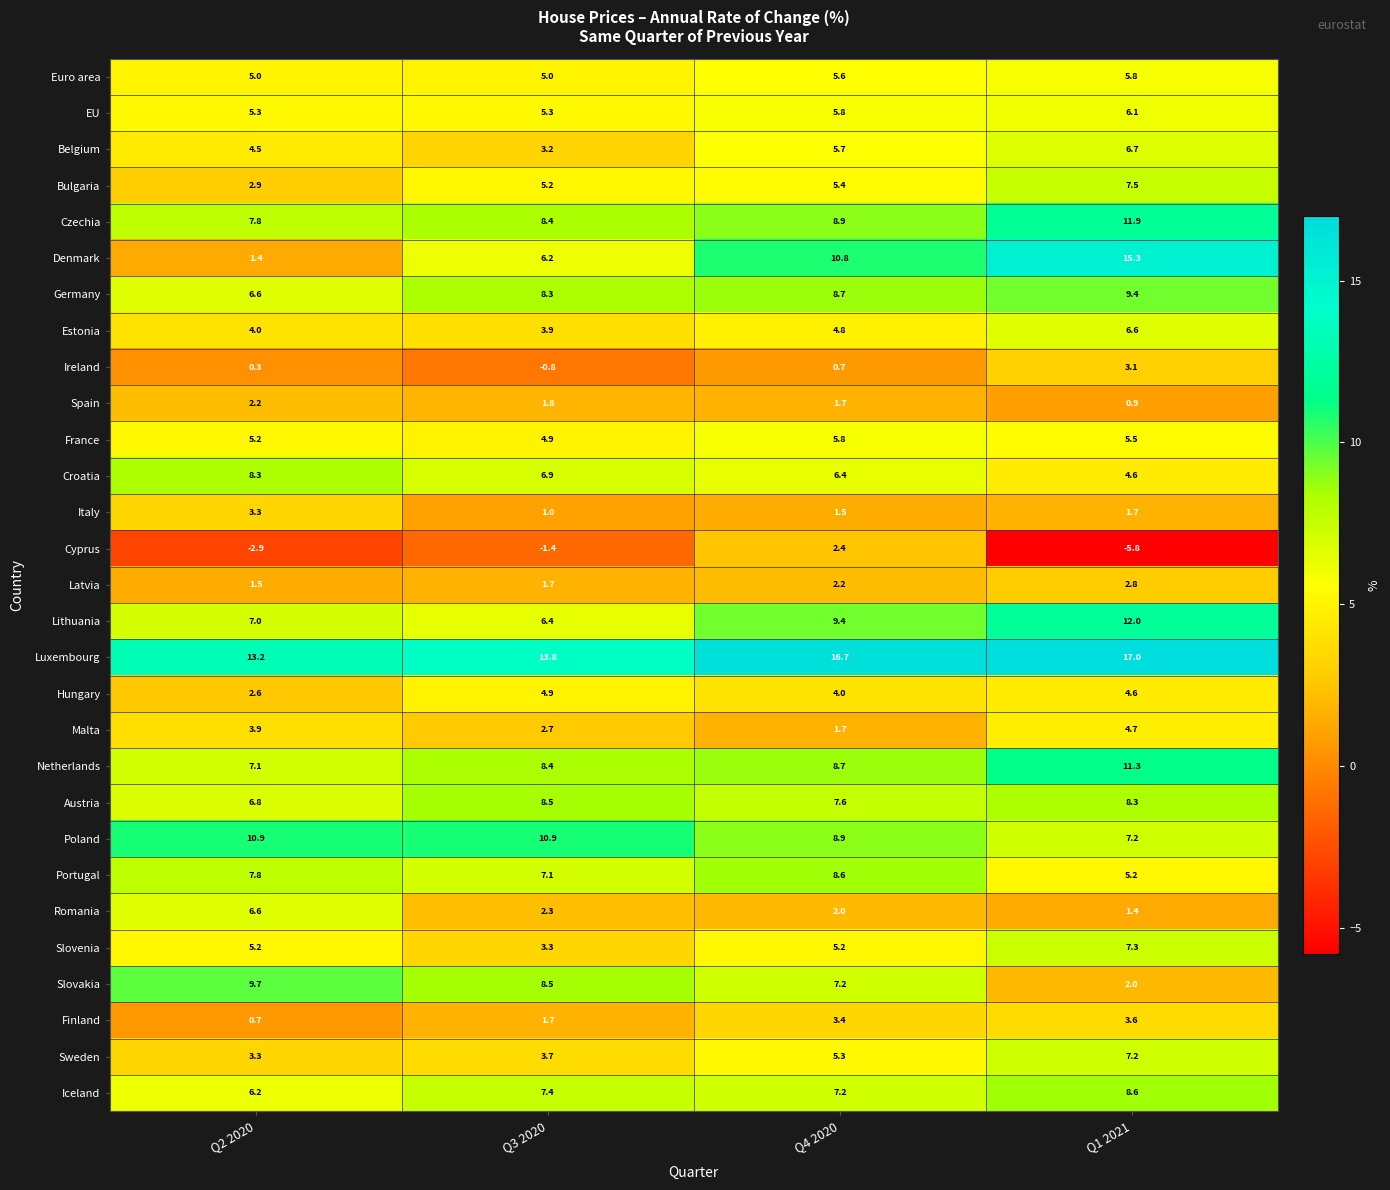

What is the maximum value for France?

5.8